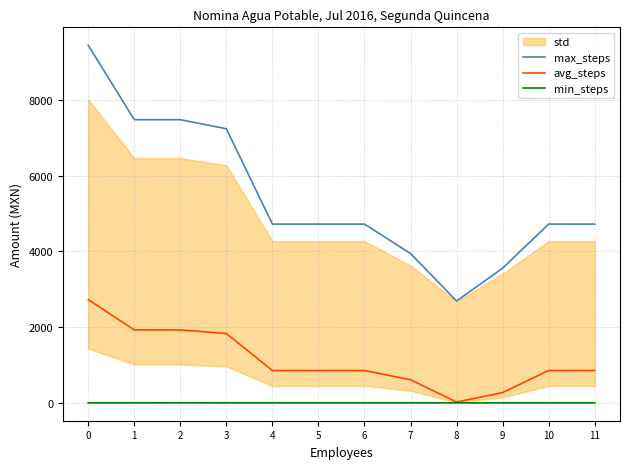

What is the average value of the max_steps series?

5450.2